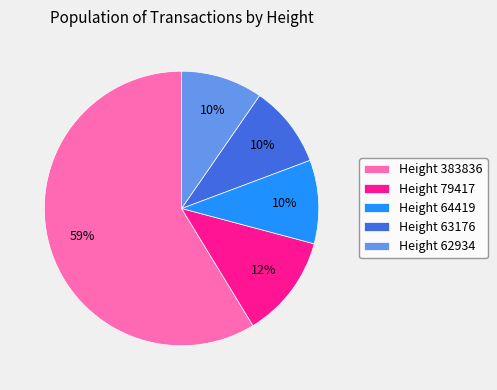

To the nearest percent, what is the average slice percentage?

20%